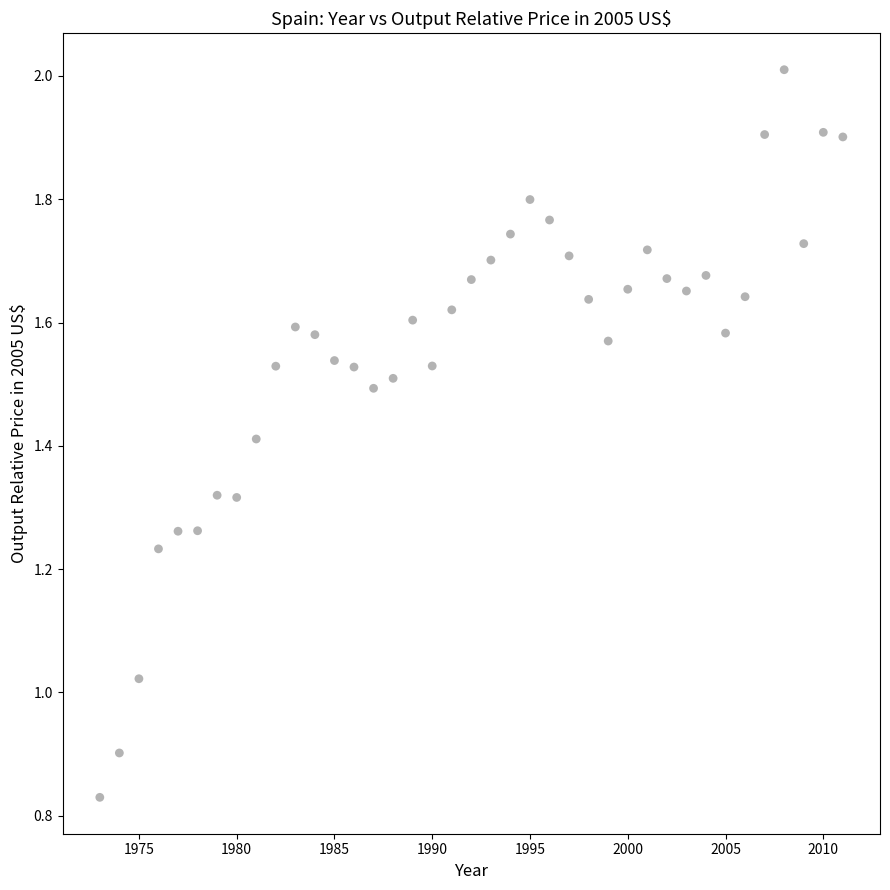

What is the range of X values (max minus min)?

38.0